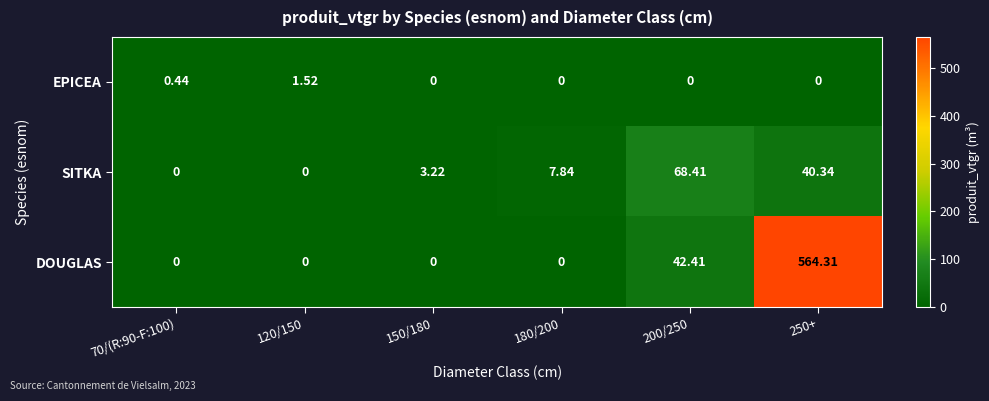

List the series in order of their overall mean, lowest first.

EPICEA, SITKA, DOUGLAS